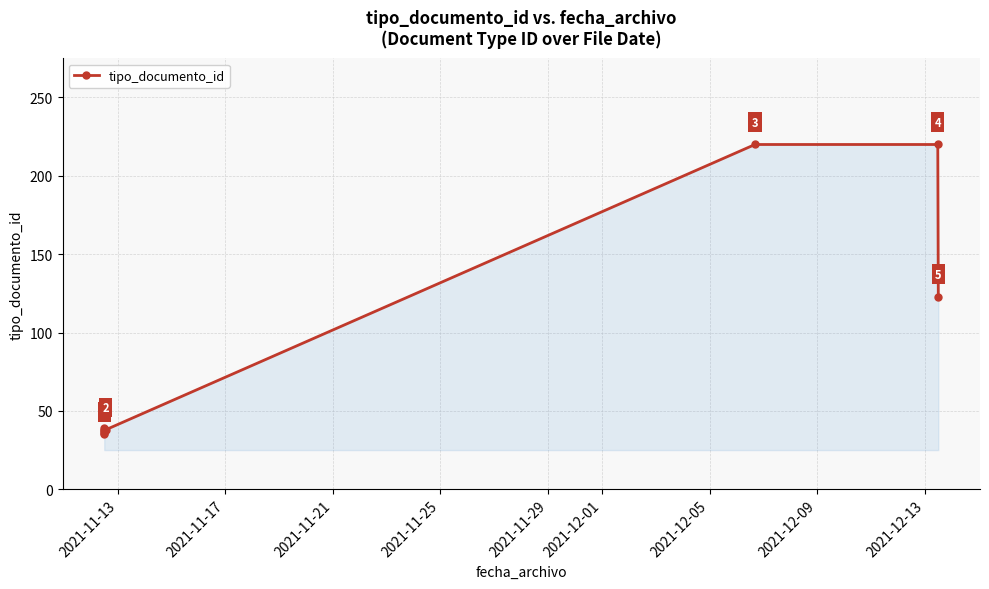

What is the difference between the second highest and second lowest values?

184